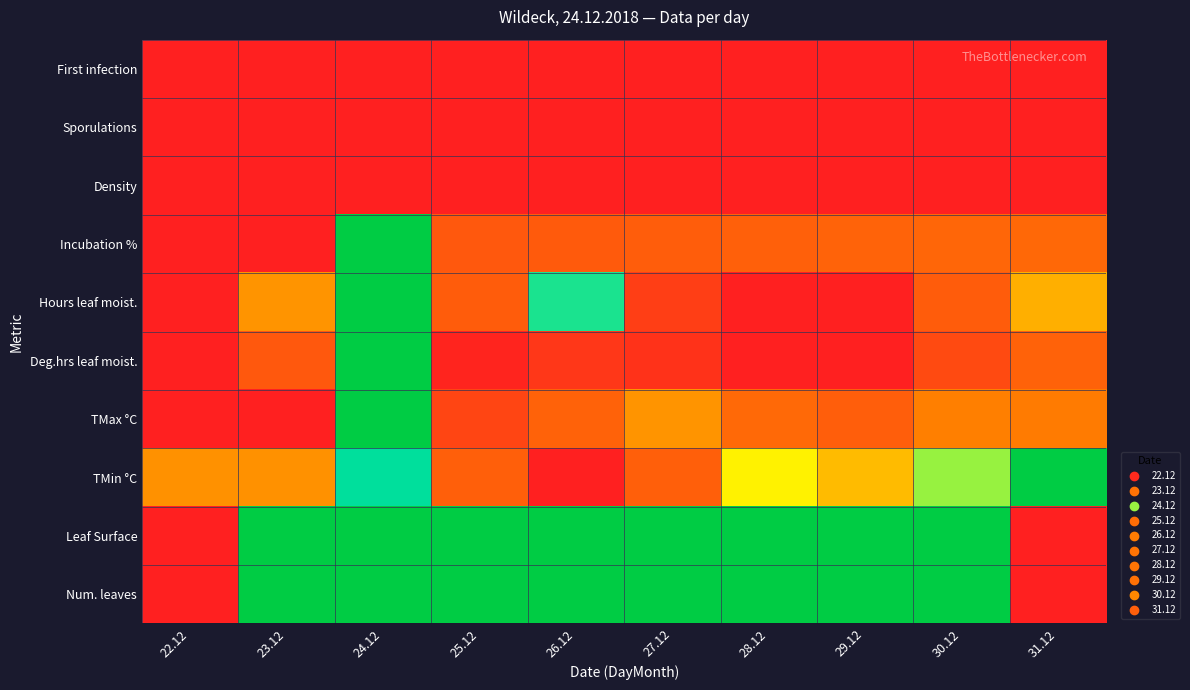

What is the difference between the highest and lowest values at 30.12?

1.0